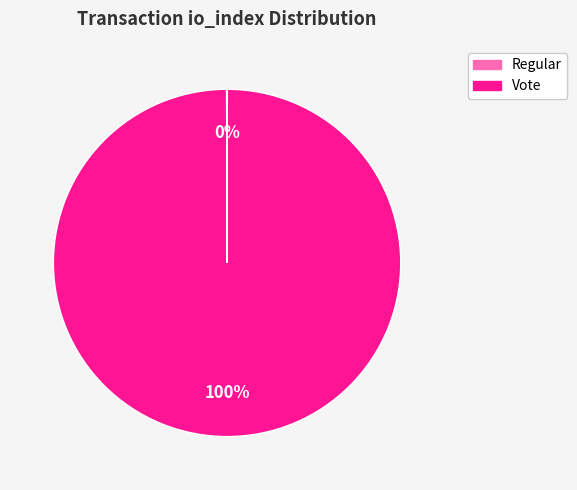

Which slice represents more than half of the pie?

Vote